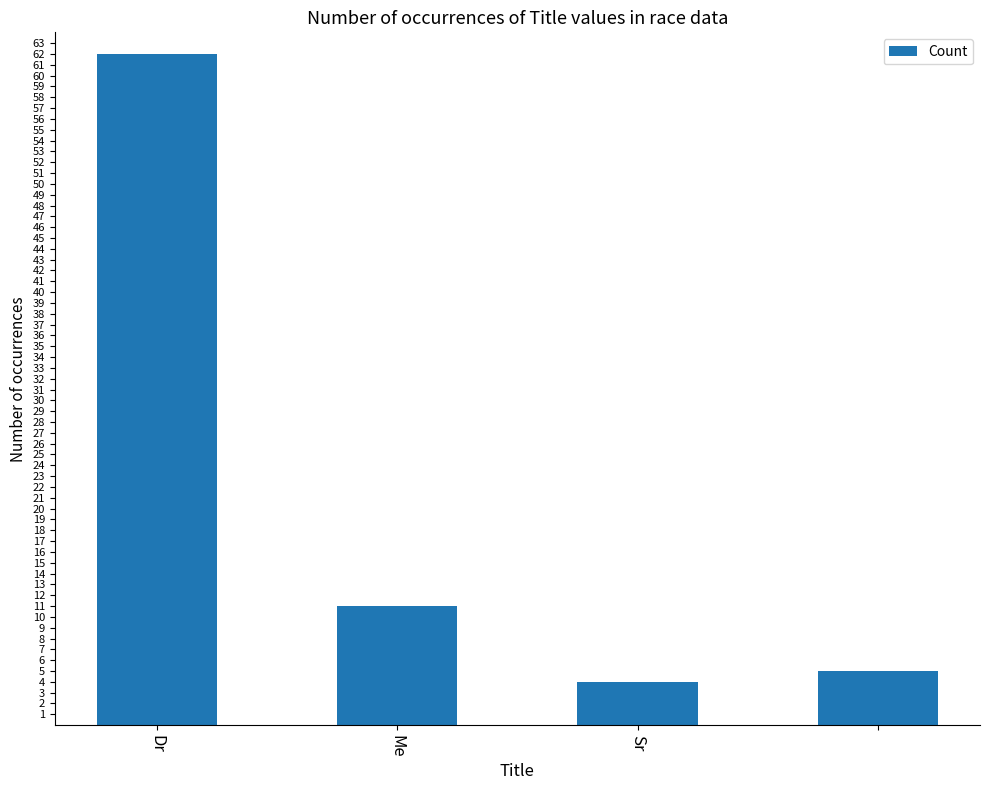

What is the sum of all values?

82